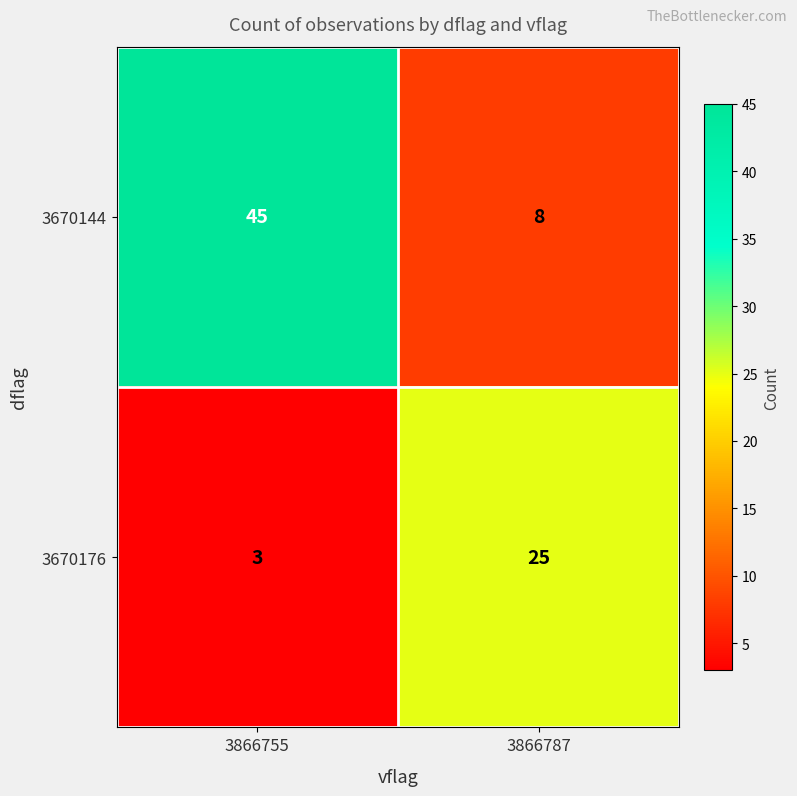

Which category has the highest value across all series?

3866755